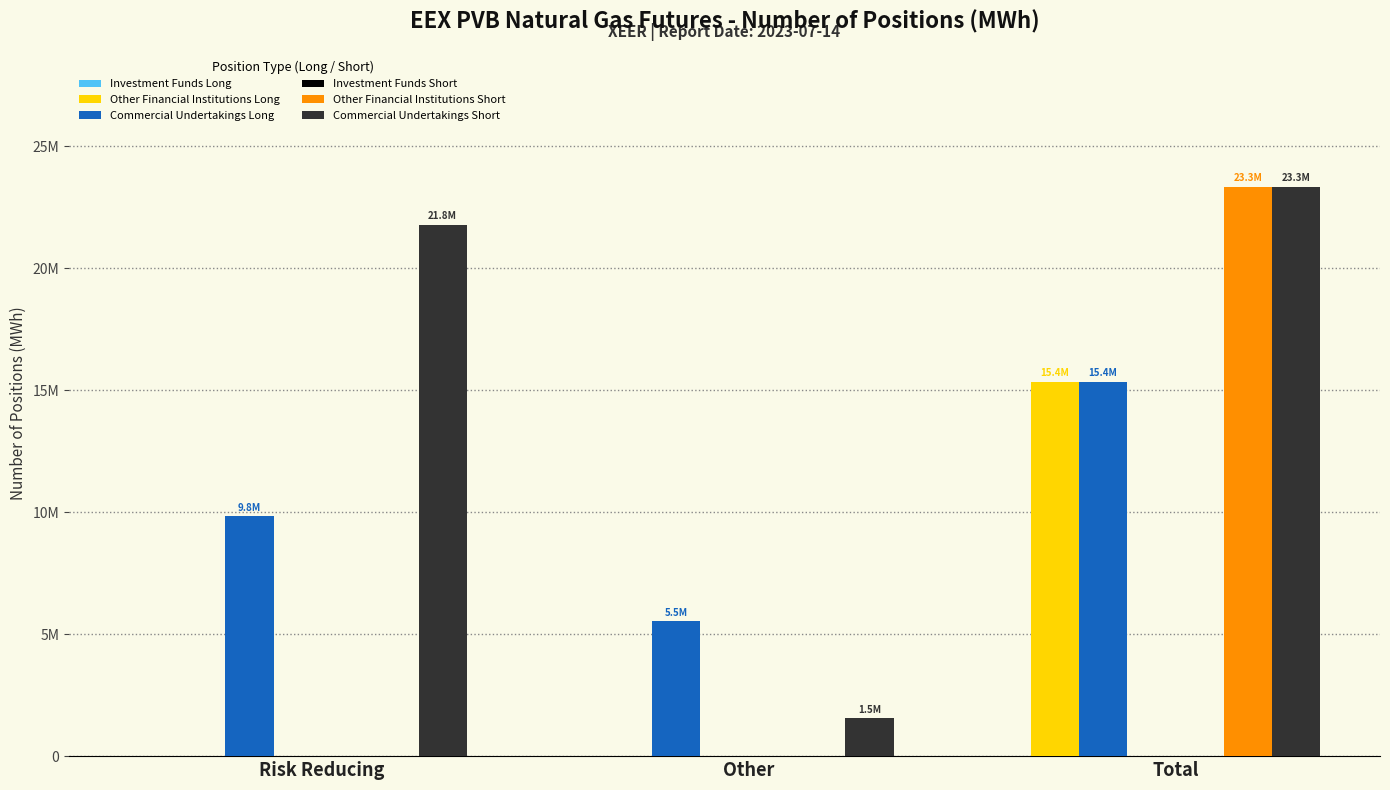

What is the maximum value shown in the chart?

23347270